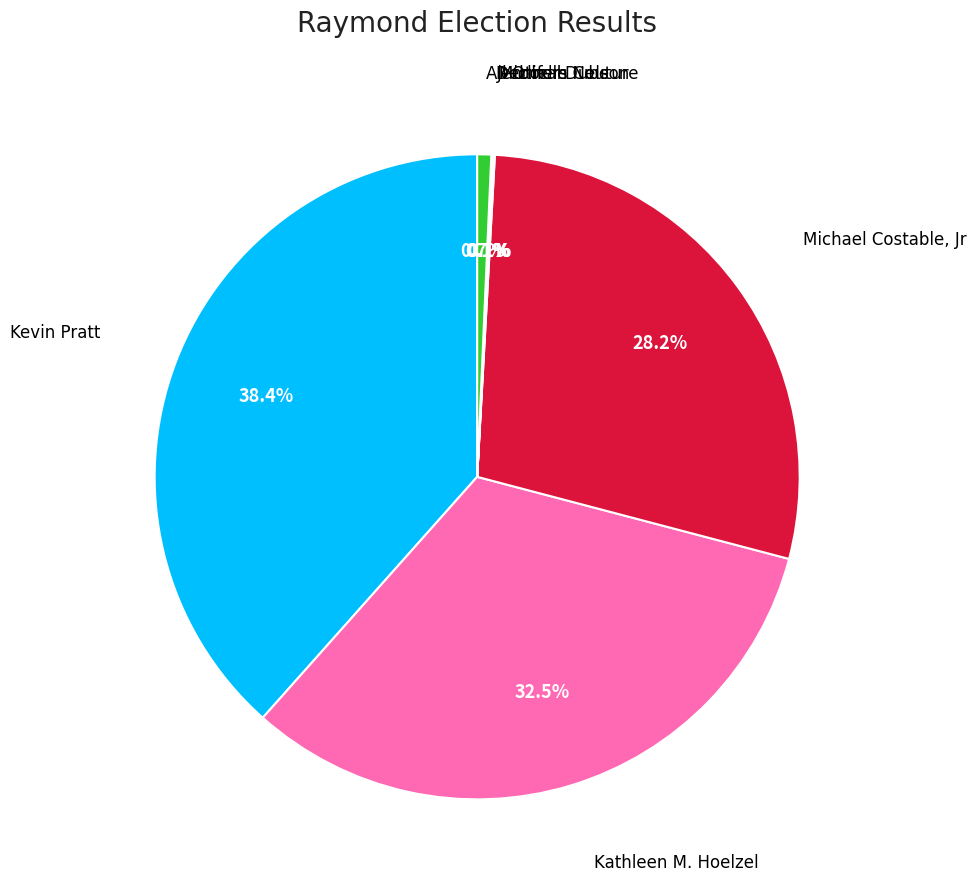

Which slice is the largest?

Kevin Pratt